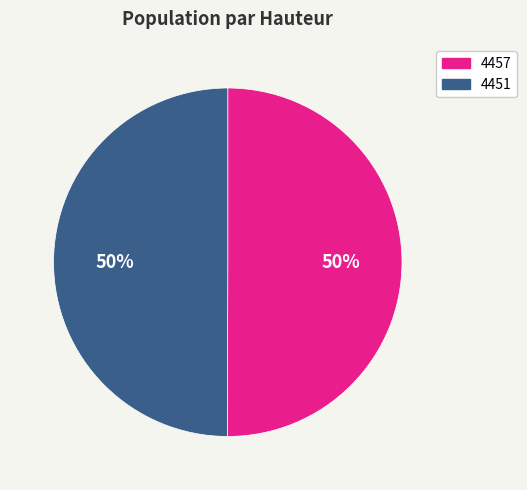

How many segments does this pie chart have?

2